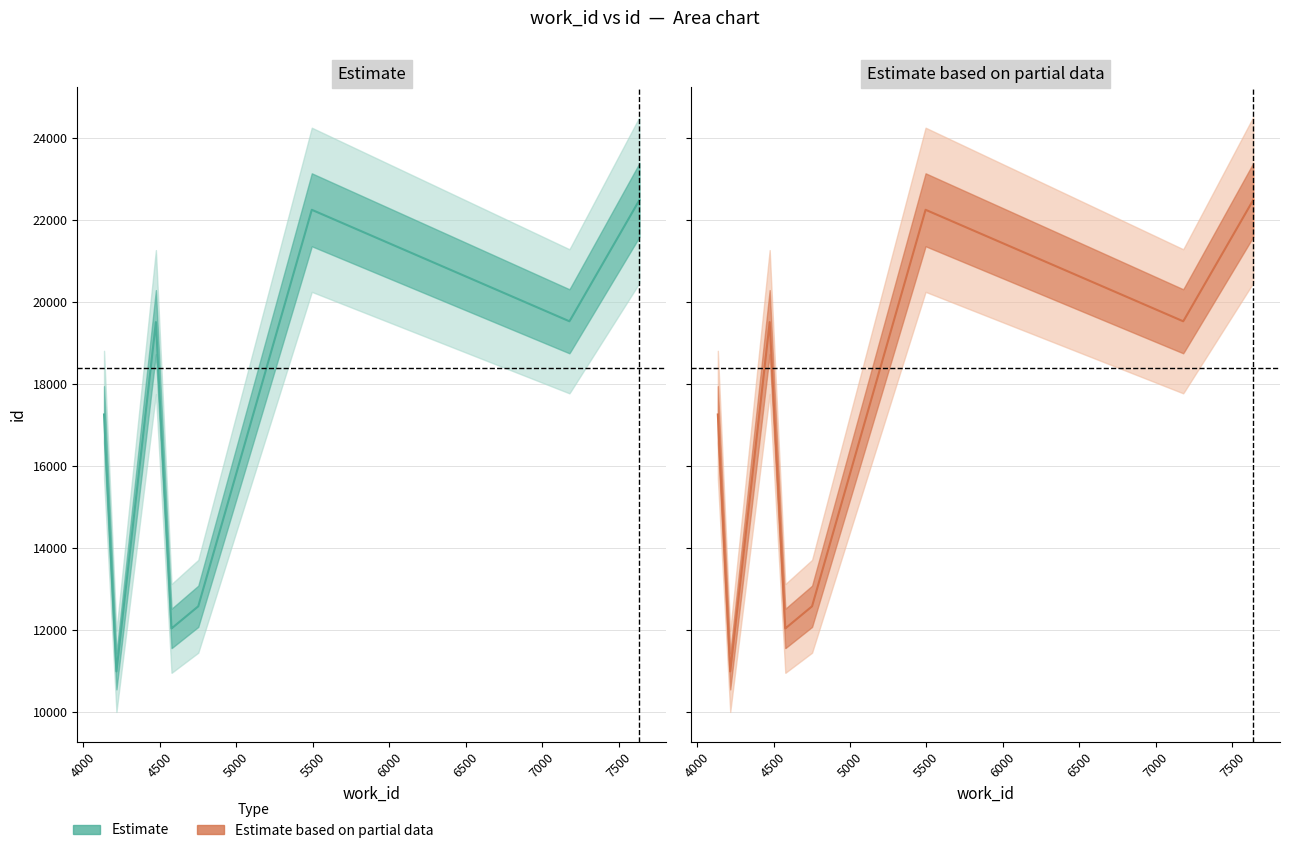

How many interior local peaks does the Estimate mid series have?

2